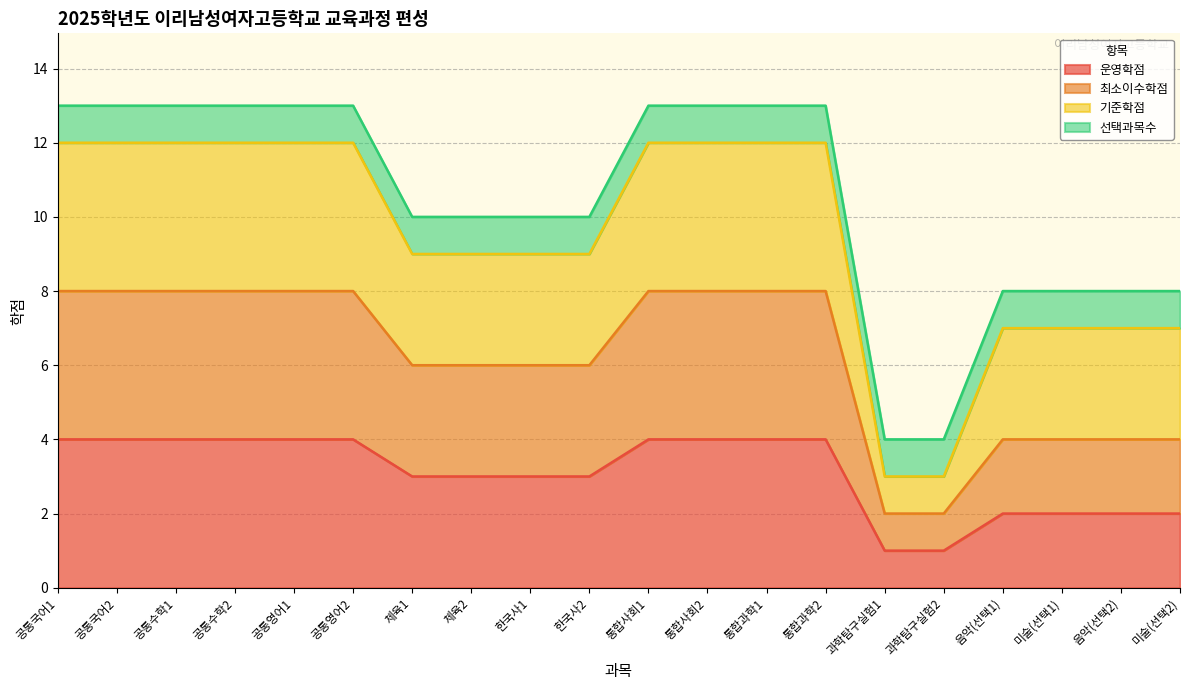

At which category does the chart reach its minimum across all series?

과학탐구실험1